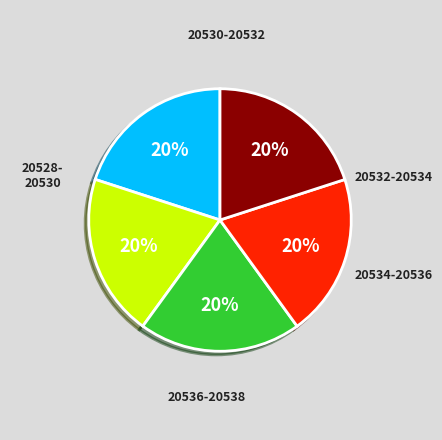

How many slices are in this pie chart?

5